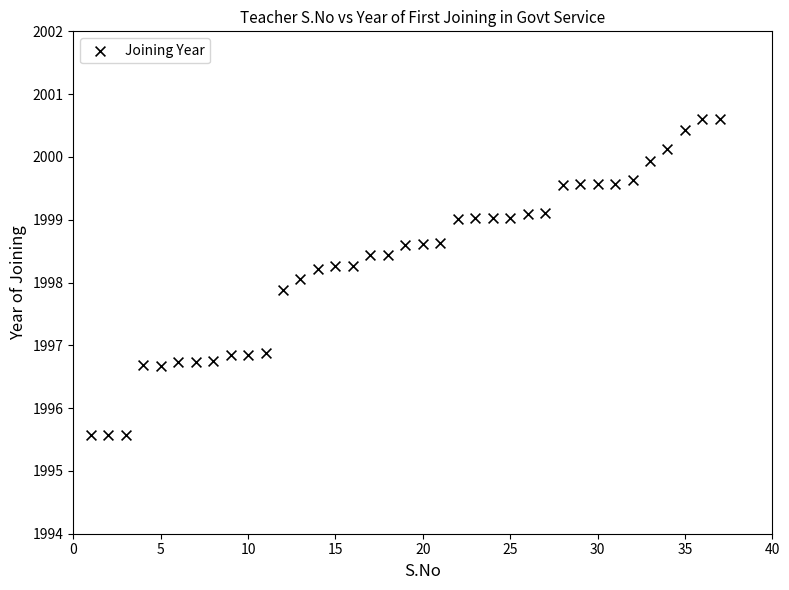

What is the range of X values (max minus min)?

36.0